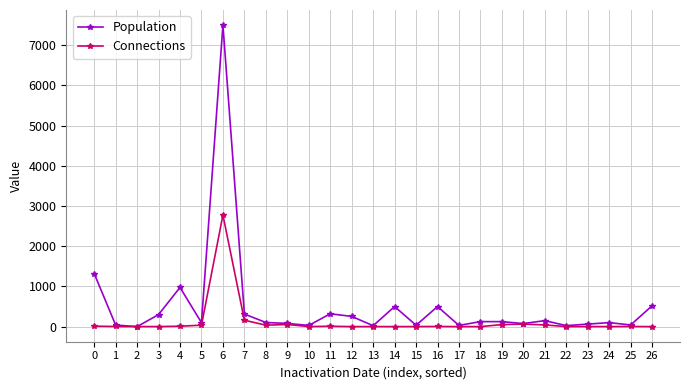

At which category does Population reach its first local peak?

4